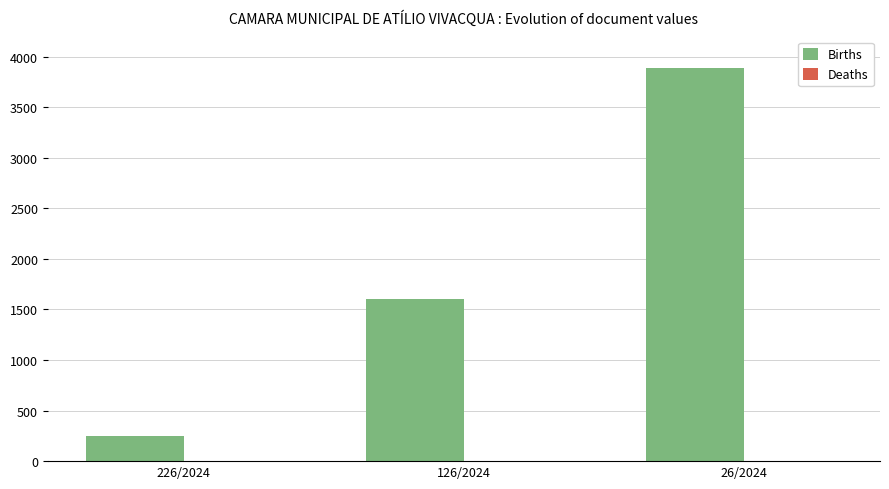

At which label does Births reach its peak?

26/2024